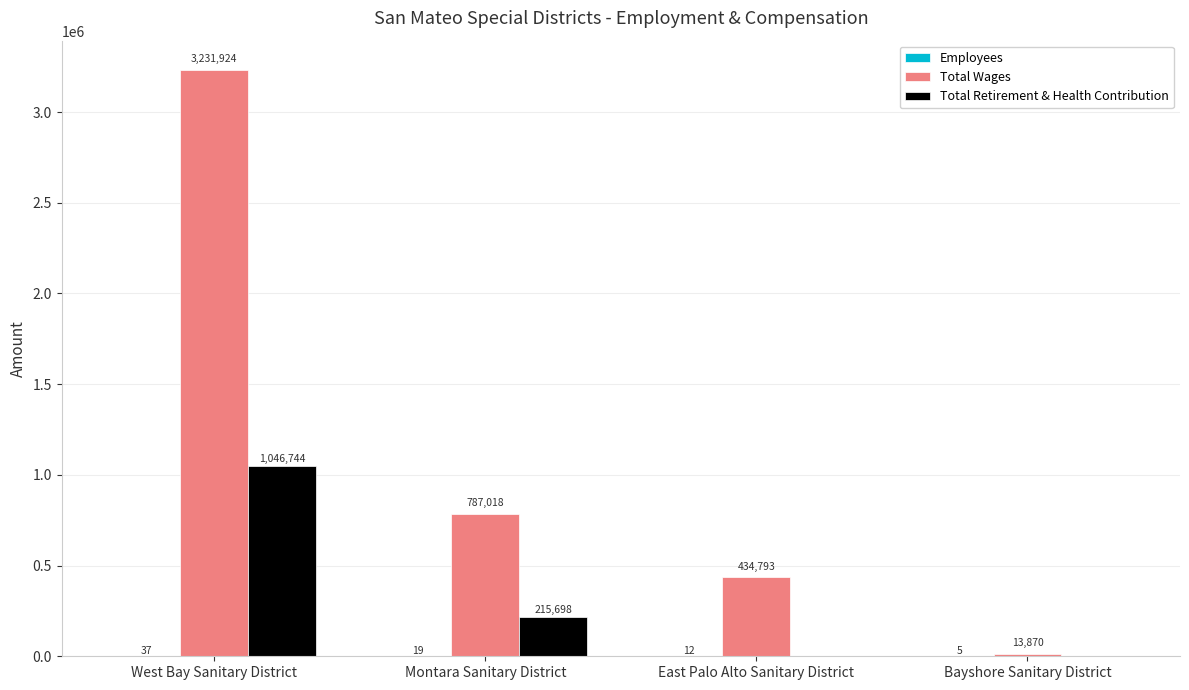

Which series has the widest spread of values?

Total Wages